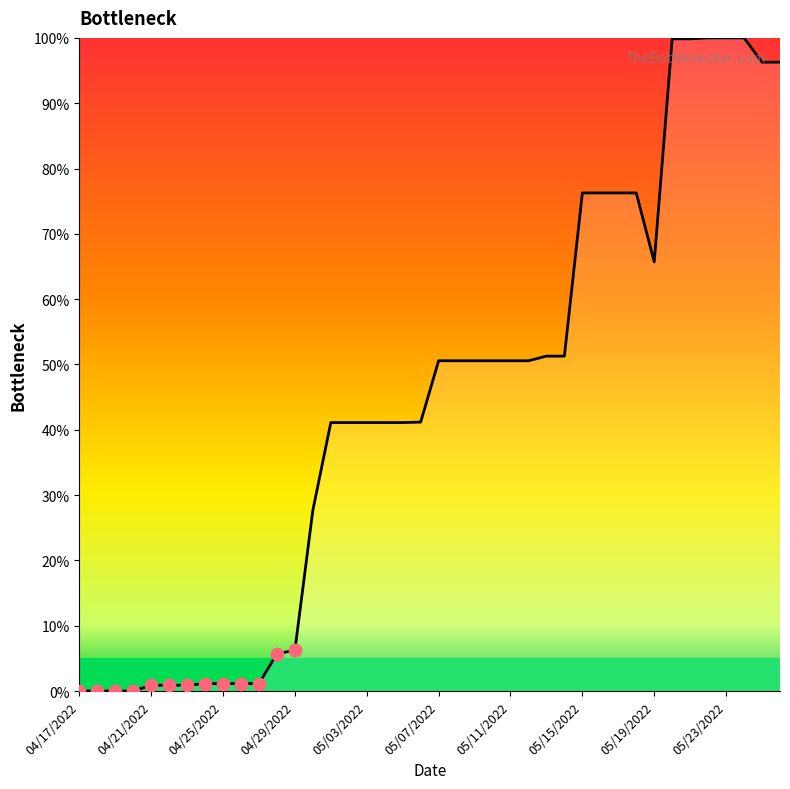

What is the difference between the maximum and minimum values?

100.0